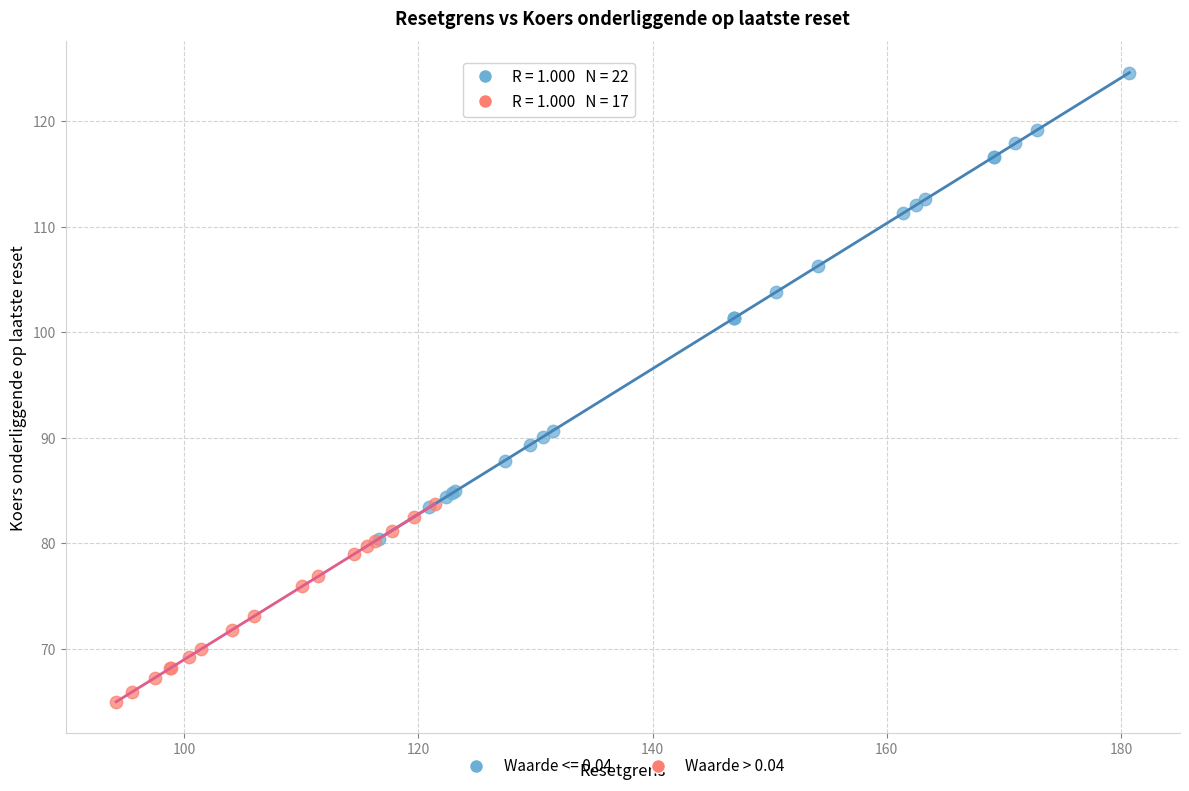

Which series reaches the minimum Y coordinate?

Waarde > 0.04